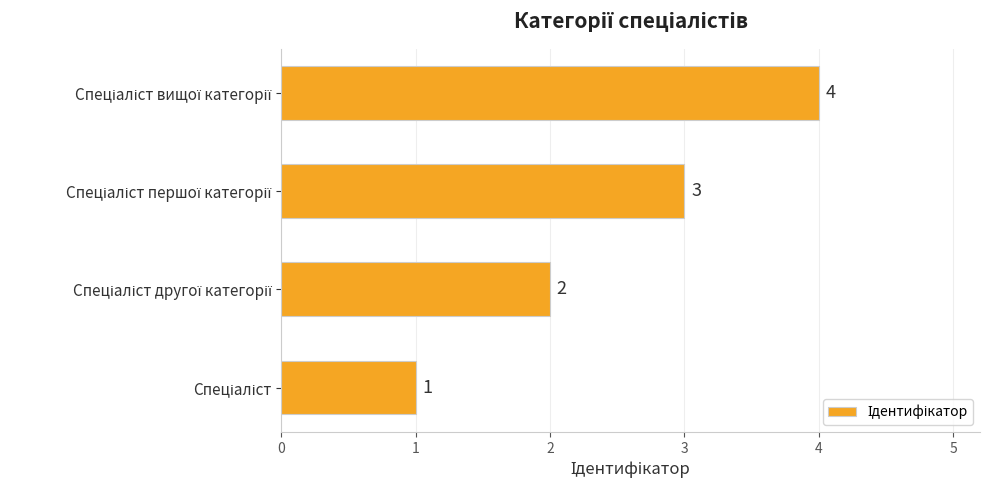

What is the sum of all values?

10